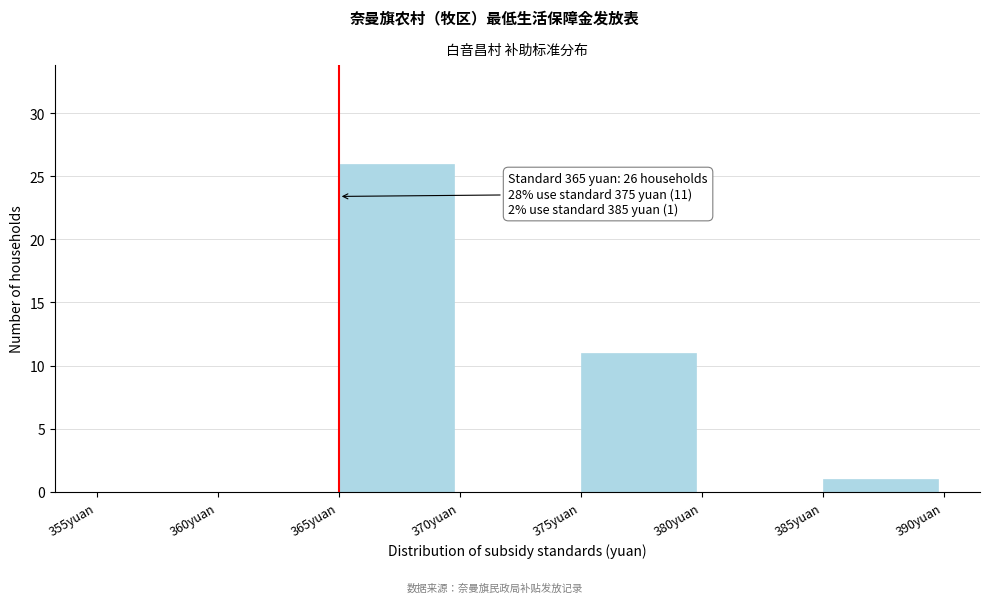

Over which range of the x-axis is the bar tallest?

365 to 370